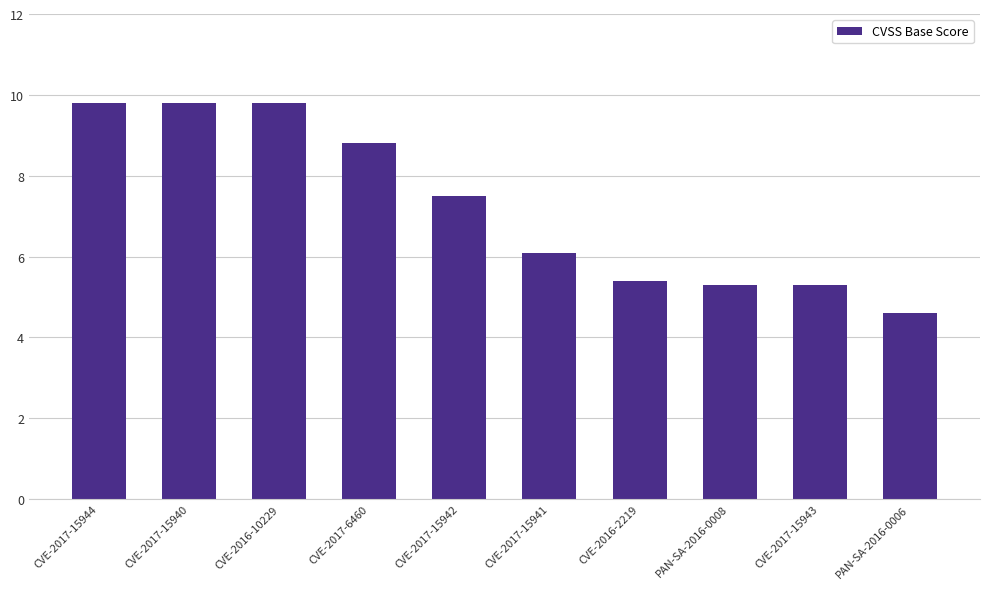

Reading right to left, transcribe all the data shown in this chart.

4.6	5.3	5.3	5.4	6.1	7.5	8.8	9.8	9.8	9.8